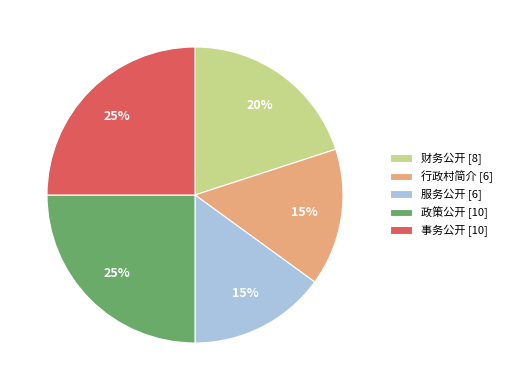

To the nearest percent, what portion does 行政村简介 [6] represent?

15%